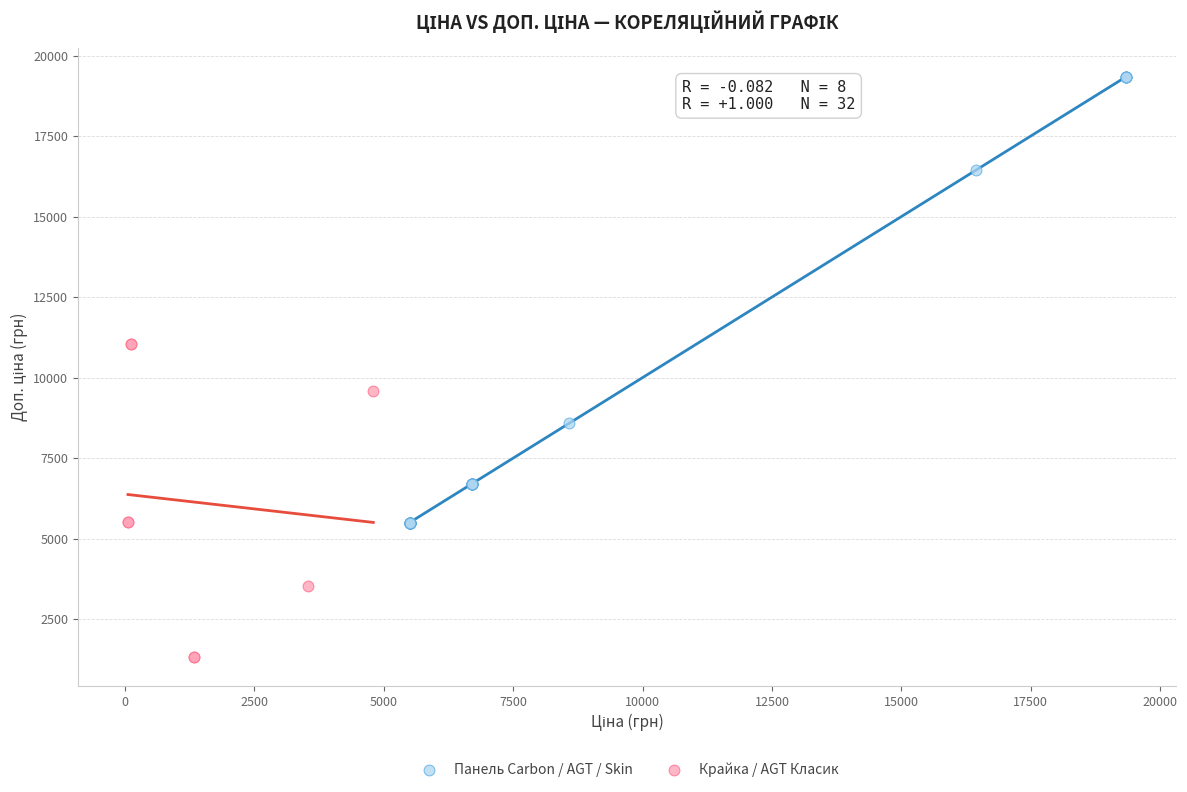

Which series has the widest spread of Y values?

Панель Carbon / AGT / Skin